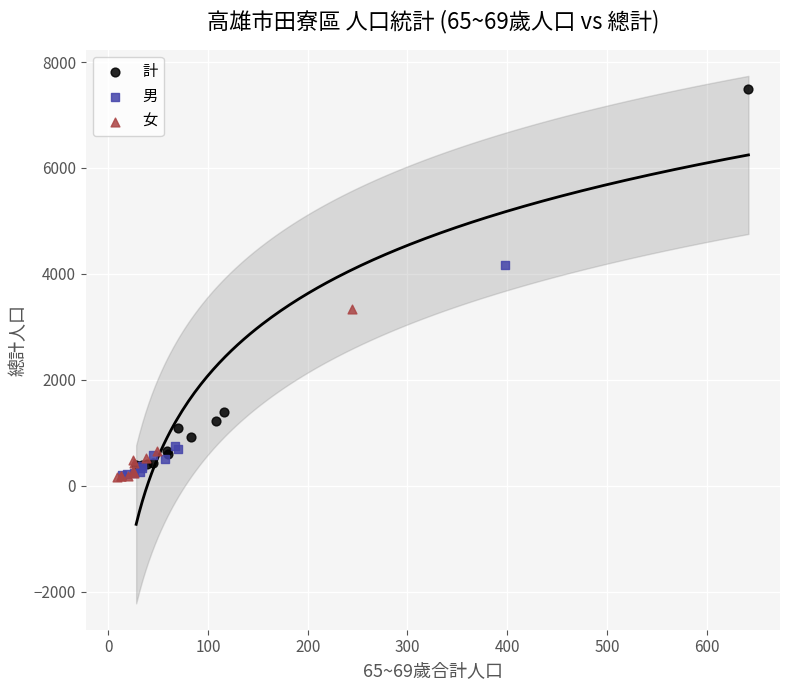

Which series reaches the maximum Y coordinate?

計